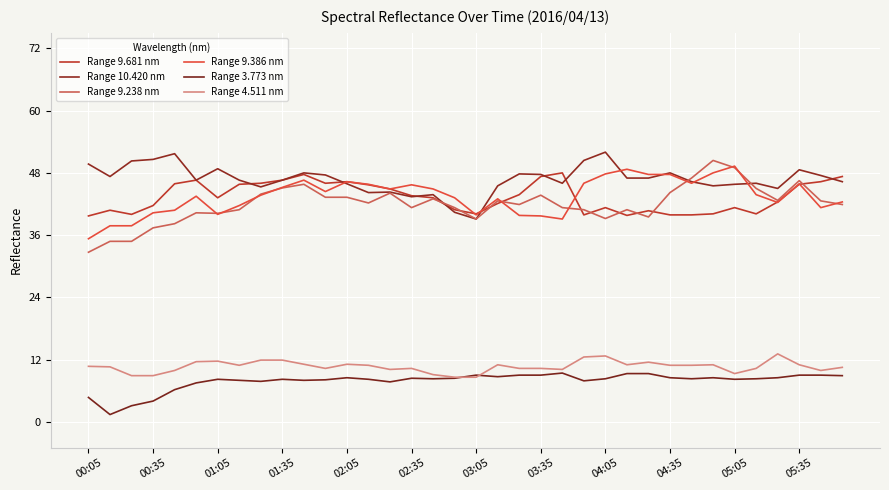

What is the maximum value shown in the chart?

52.0